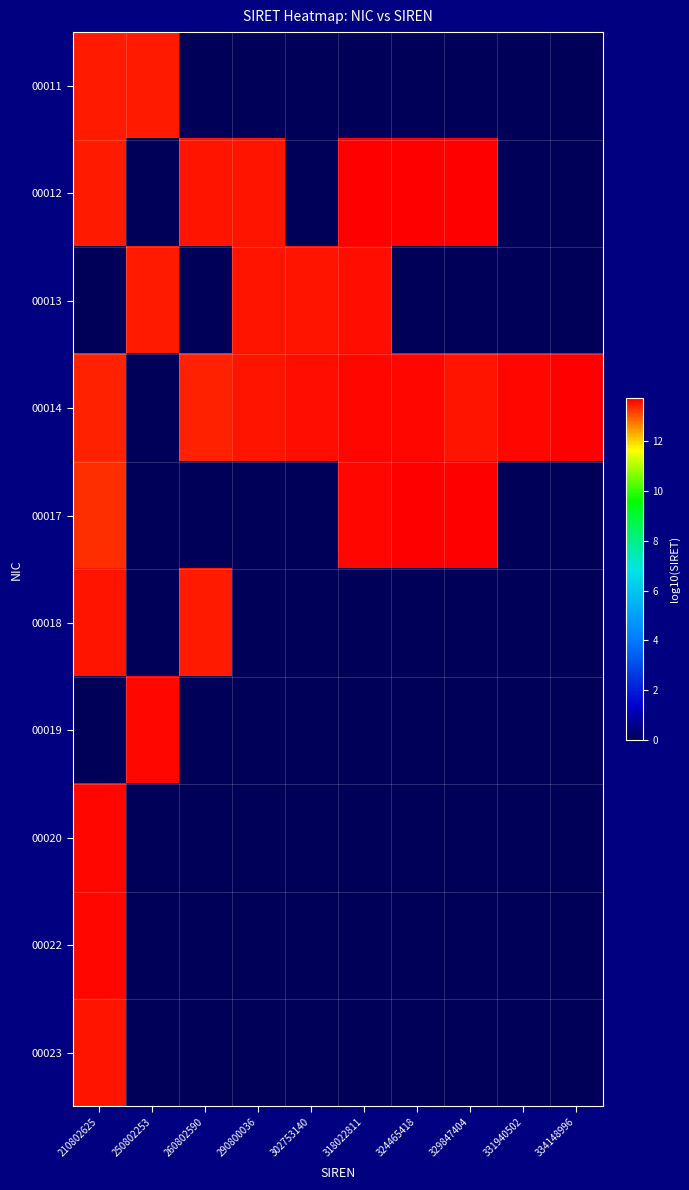

How many data points does each series have?

10